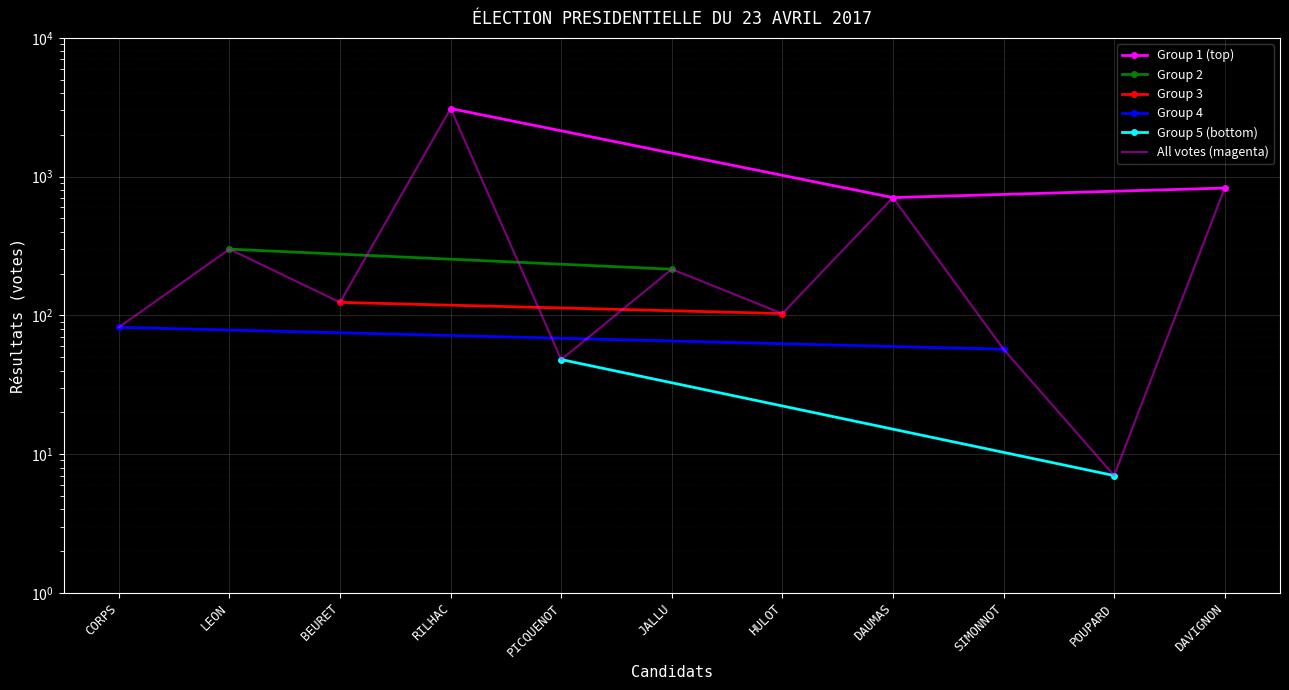

Rank the categories by value from lowest to highest.

POUPARD, PICQUENOT, SIMONNOT, CORPS, HULOT, BEURET, JALLU, LEON, DAUMAS, DAVIGNON, RILHAC